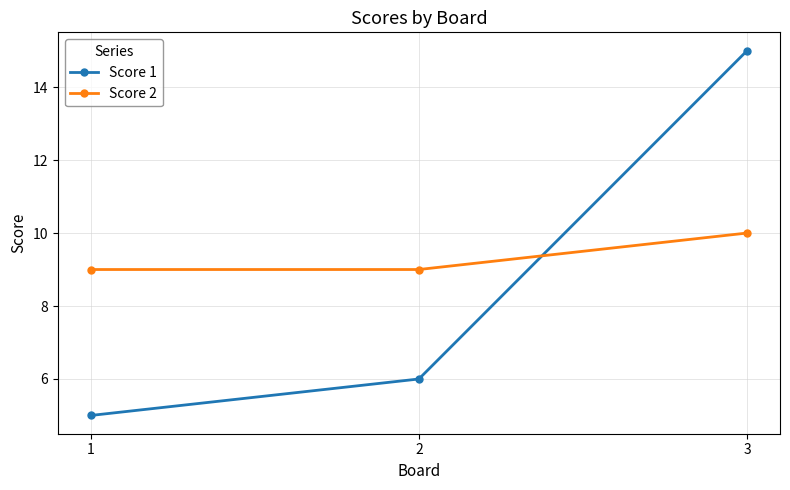

What value does the Score 2 series have at 2?

9